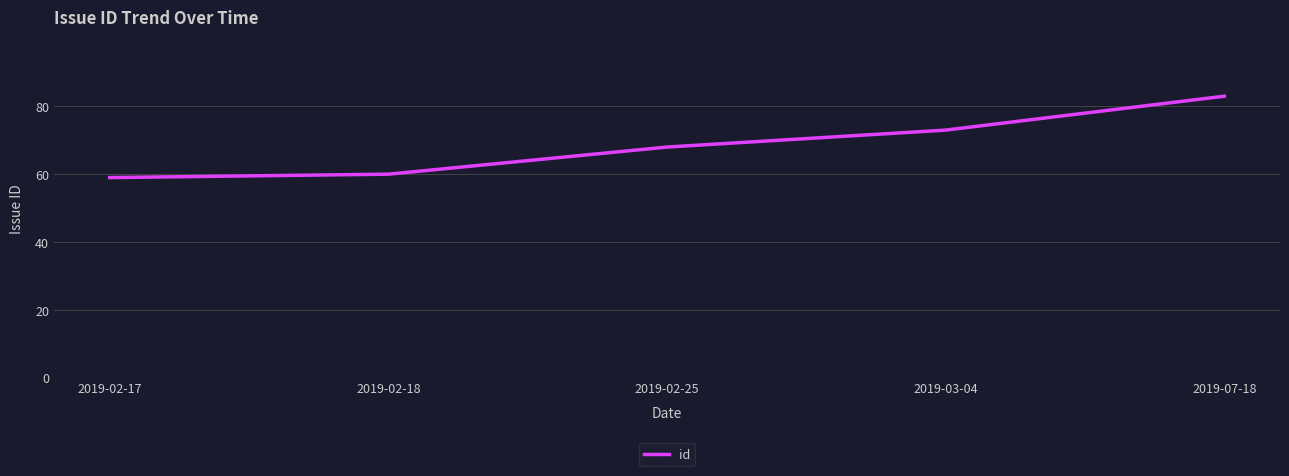

Reading left to right, transcribe all the data shown in this chart.

59	60	68	73	83